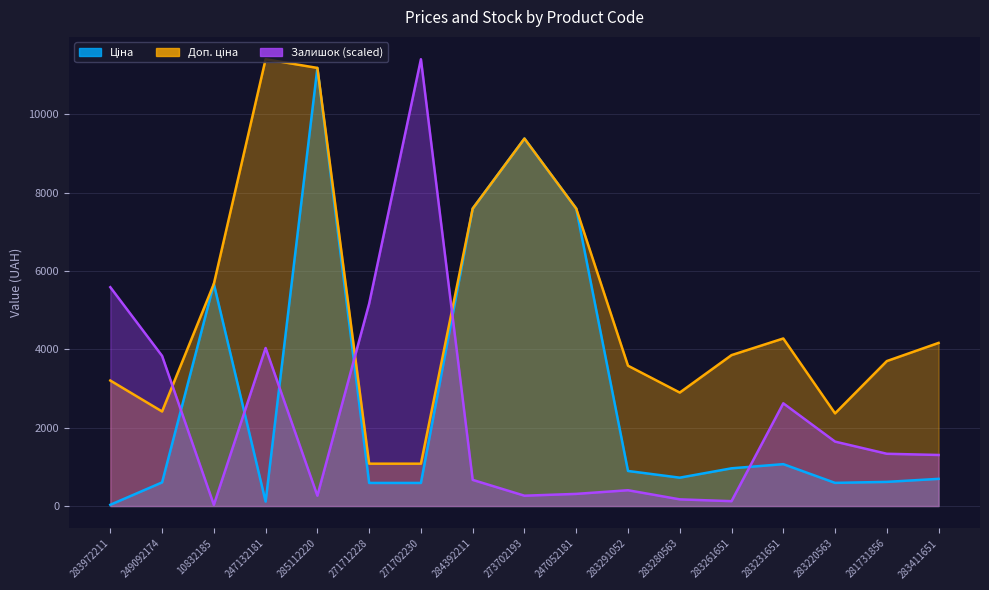

How many values in the Ціна series are below 724?

8